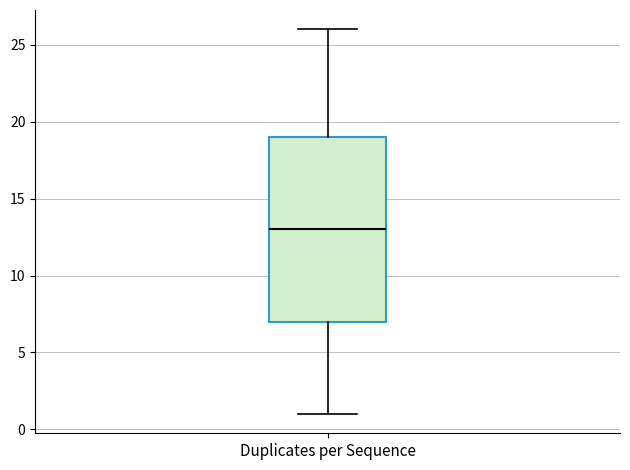

Read this box plot against the y-axis: the position of the median line, the range covered by the box, and the ends of both whiskers. The values are not printed on the chart, so give them approximately, as read against the axis.

median 13, box 7 to 19, whiskers 1 to 26